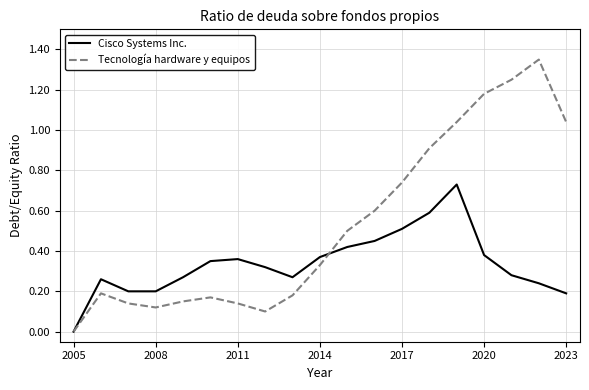

How many lines are shown in the chart?

2